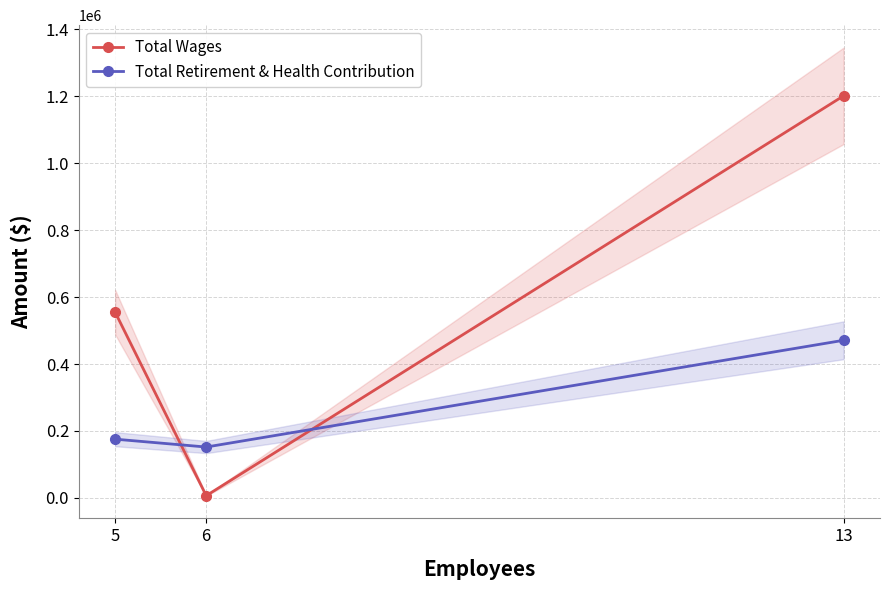

True or false: Total Wages has a value of 960713 at 5.

False